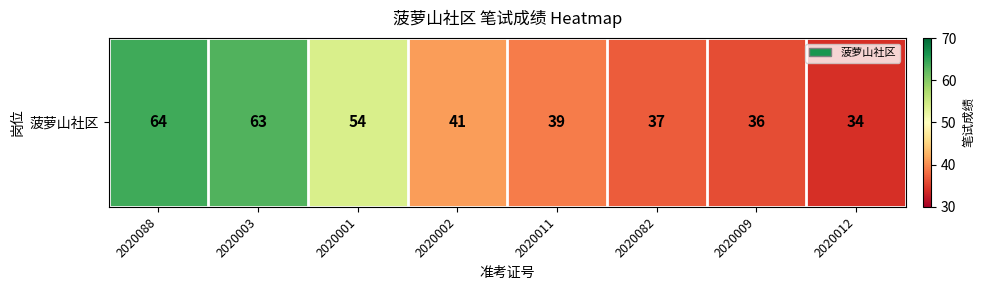

What is the minimum value shown in the chart?

34